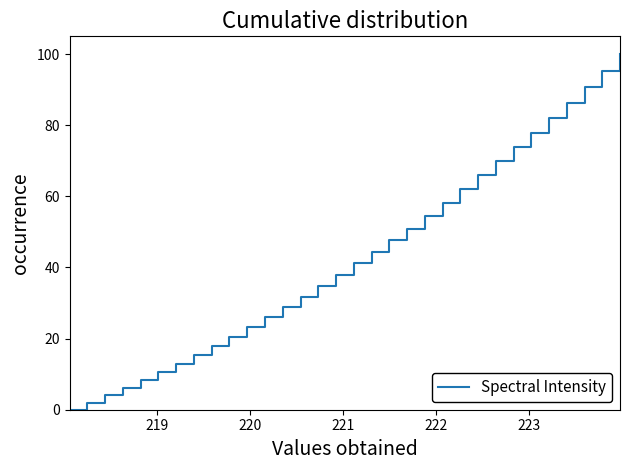

What is the difference between the maximum and minimum values?

100.0